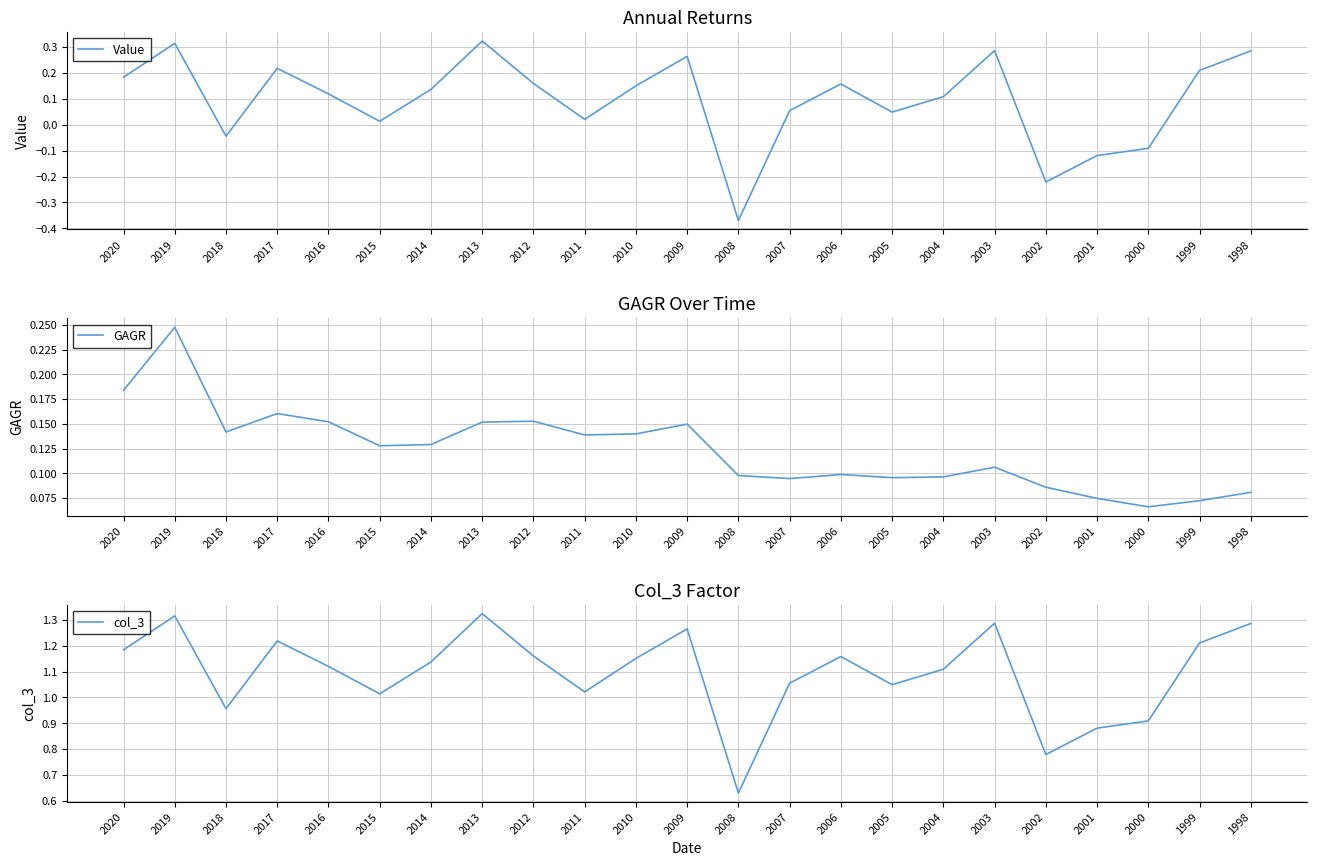

True or false: col_3 and GAGR intersect in this chart.

False